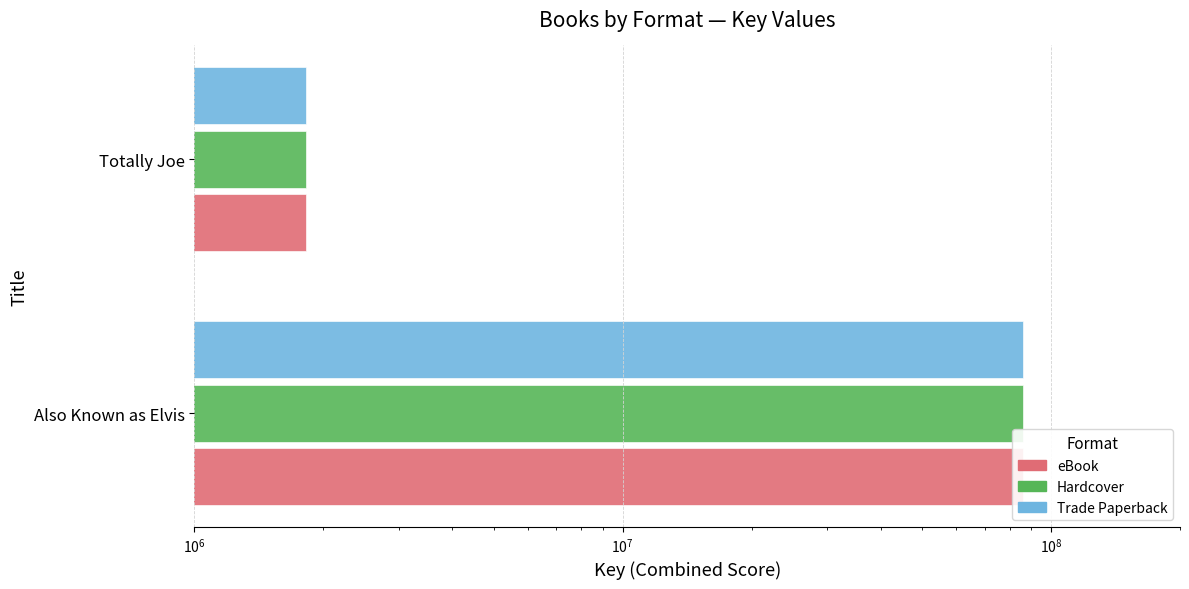

What are all the series names shown in the legend?

eBook, Hardcover, Trade Paperback